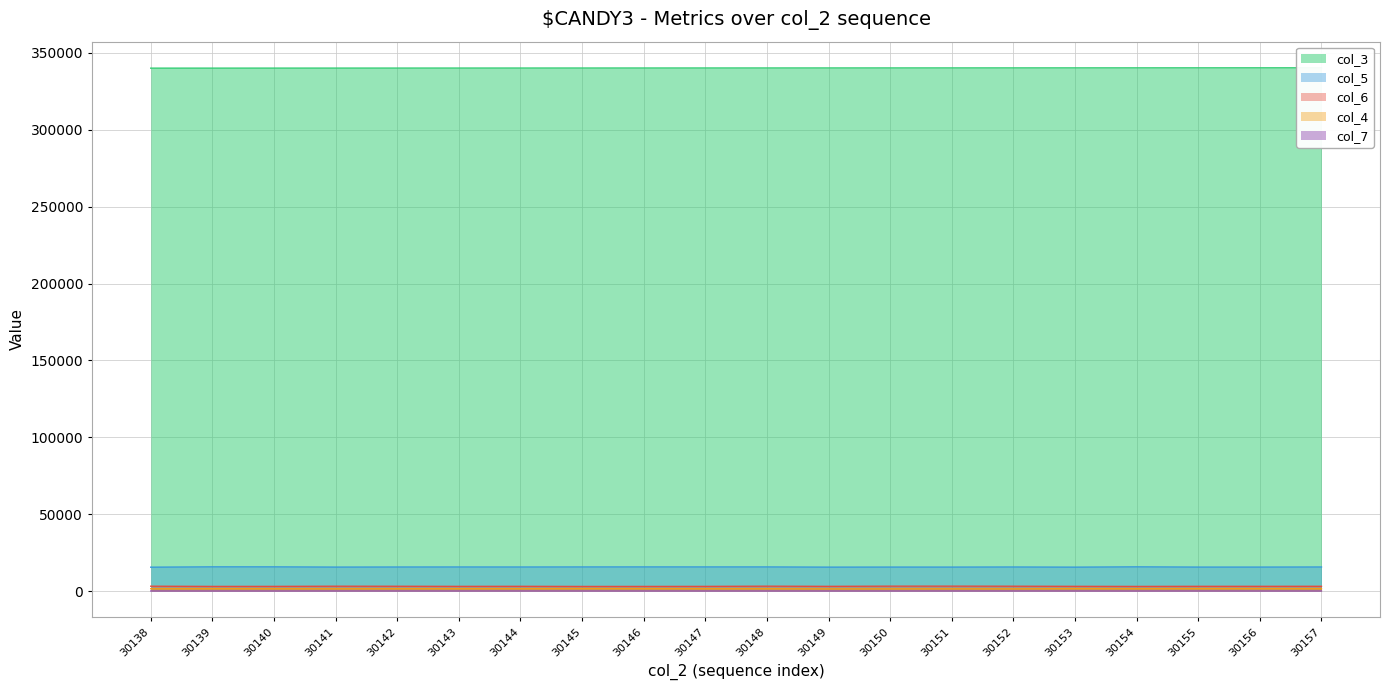

Rank the series at 30139 from highest to lowest value.

col_3, col_5, col_6, col_4, col_7